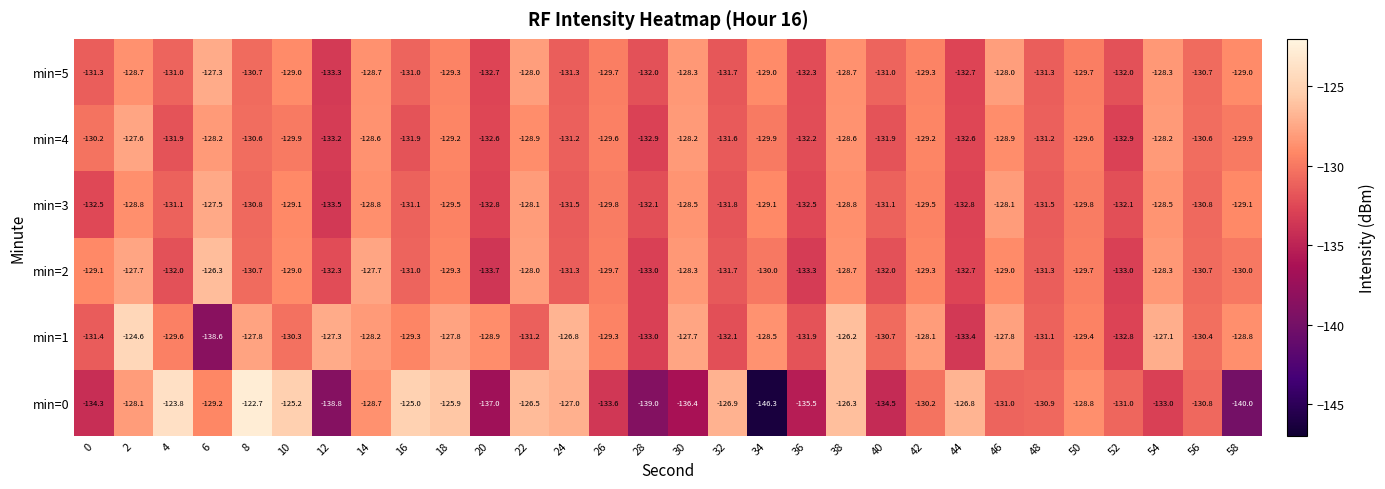

What is the difference between the maximum and minimum values in the min=3 series?

6.0